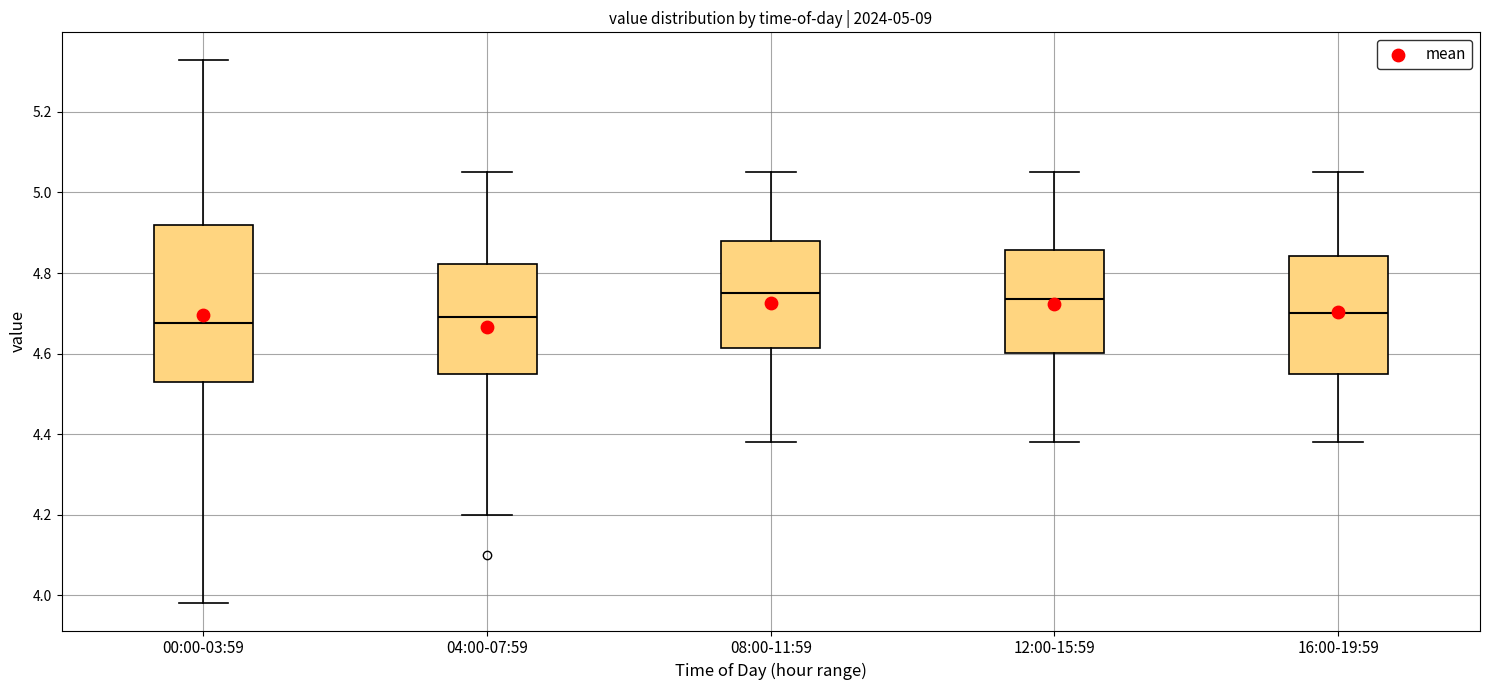

Reading left to right, transcribe this box plot: for each box, give where its median line is, the range the box spans, and where its two whiskers end, as read against the y-axis. The values are not printed on the chart, so give them approximately, as read against the axis.

00:00-03:59: median 4.68, box 4.54 to 4.92, whiskers 3.98 to 5.34
04:00-07:59: median 4.70, box 4.56 to 4.82, whiskers 4.20 to 5.06
08:00-11:59: median 4.76, box 4.62 to 4.88, whiskers 4.38 to 5.06
12:00-15:59: median 4.74, box 4.60 to 4.86, whiskers 4.38 to 5.06
16:00-19:59: median 4.70, box 4.56 to 4.84, whiskers 4.38 to 5.06